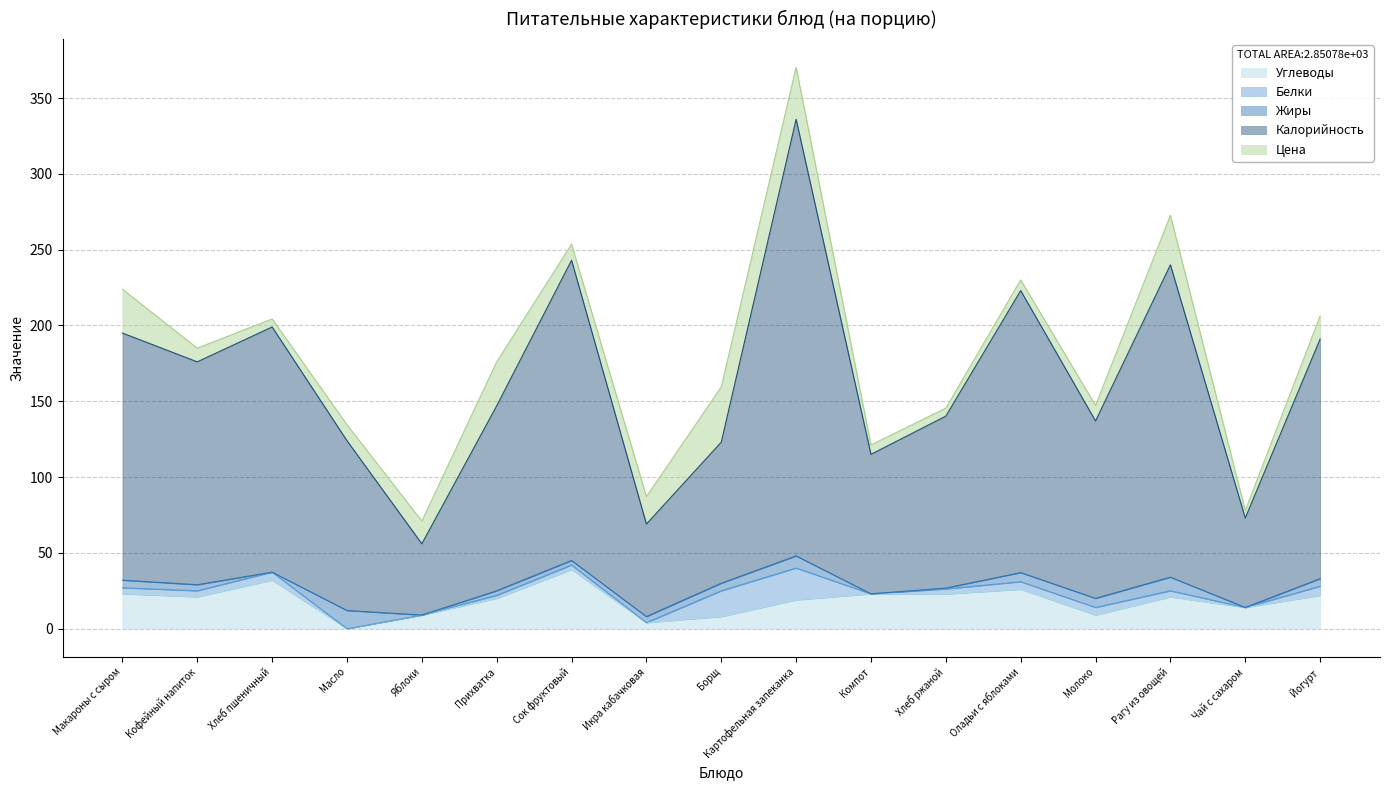

In Цена, how many points are higher than both neighbors (excluding endpoints)?

3